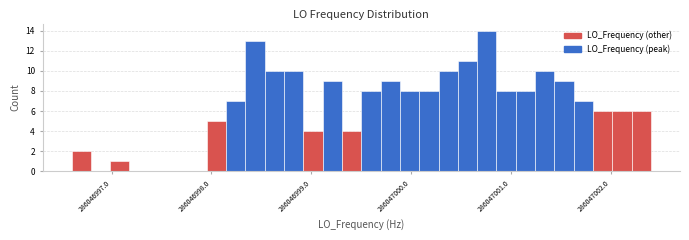

Read against the x-axis, roughly where is the centre of the tallest bar?

286047000.8